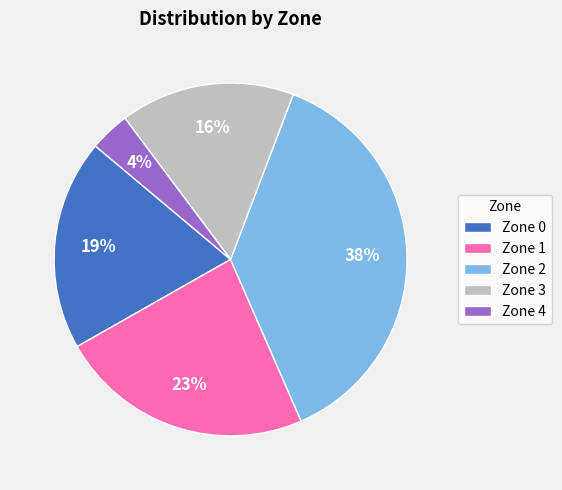

Between Zone 2 and Zone 3, which is larger?

Zone 2